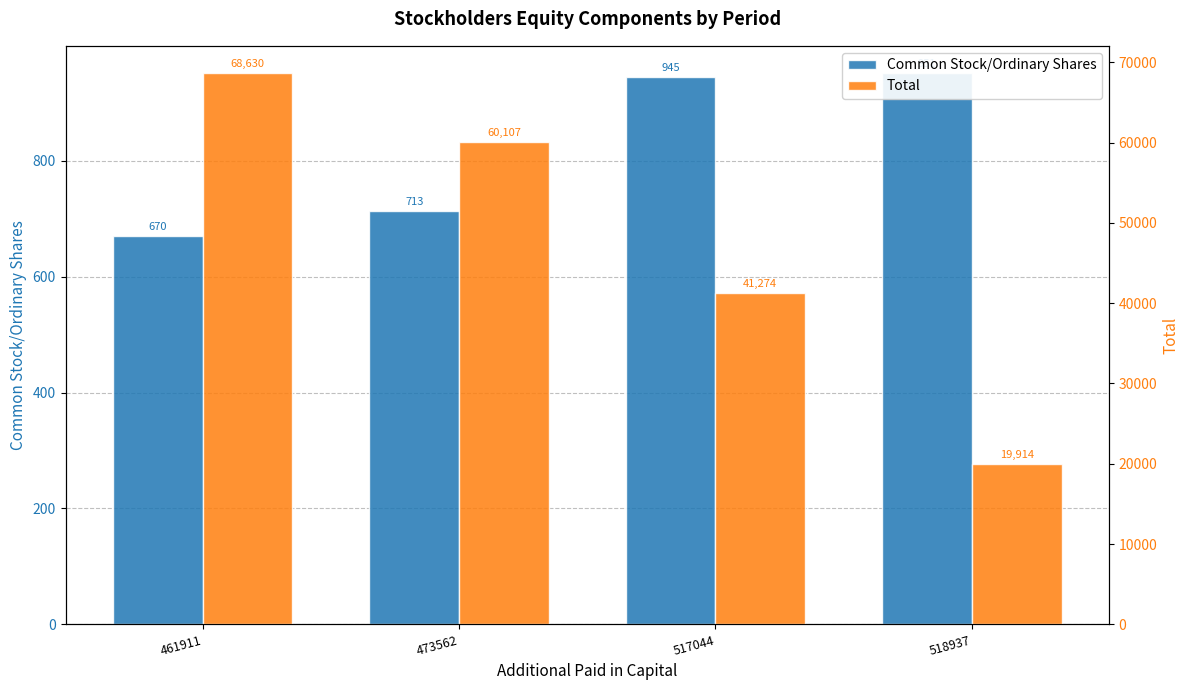

What is the difference between the Common Stock/Ordinary Shares values at 461911 and 517044?

275